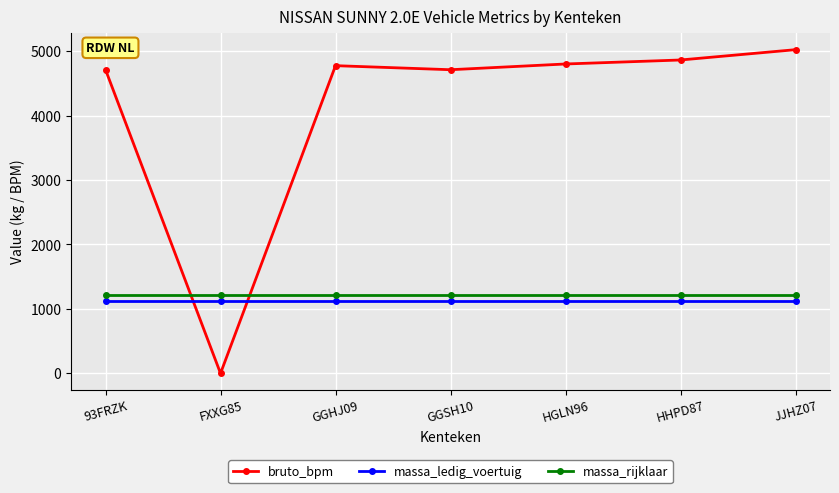

Where do massa_ledig_voertuig and bruto_bpm first cross each other?

93FRZK and FXXG85